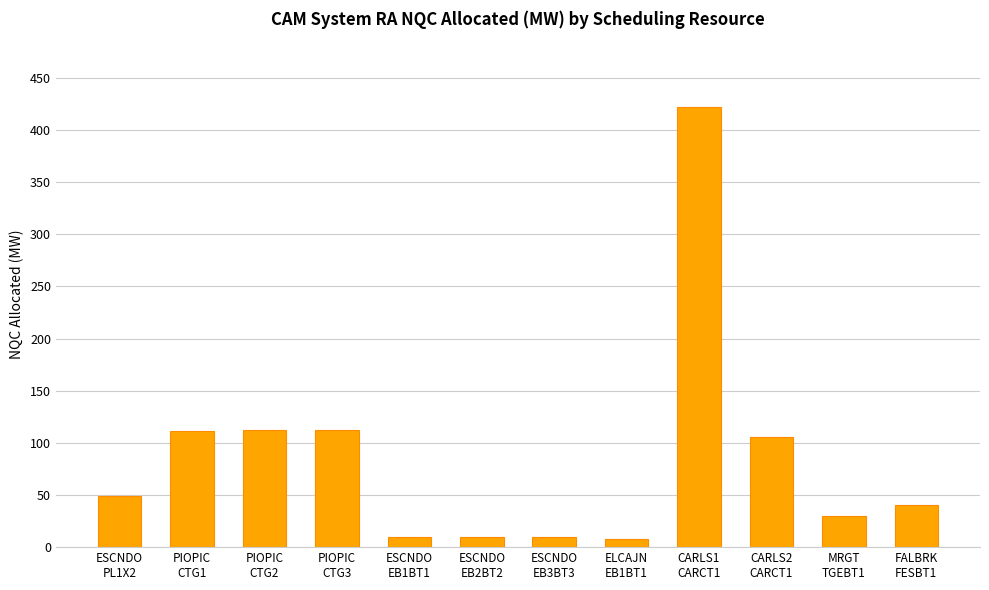

Which has a higher value, ESCNDO
EB2BT2 or PIOPIC
CTG1?

PIOPIC
CTG1